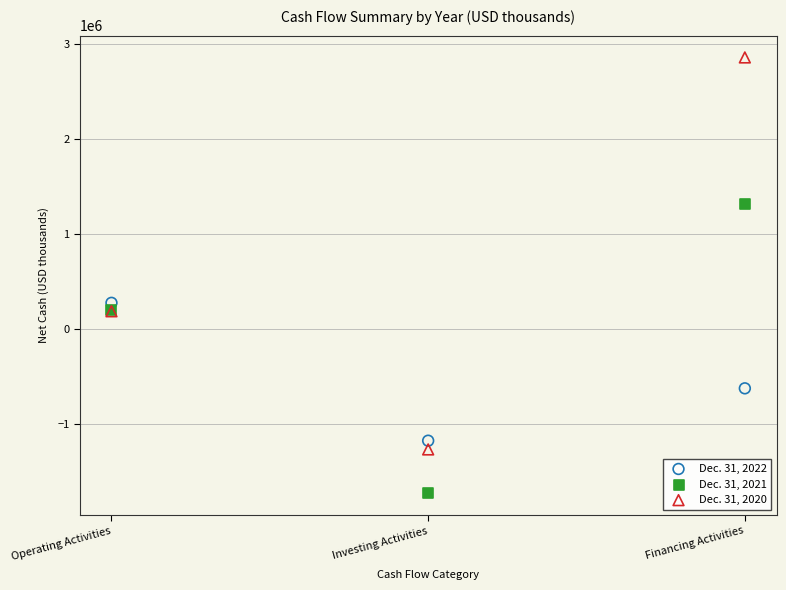

What are all the series names shown in the legend?

Dec. 31, 2022, Dec. 31, 2021, Dec. 31, 2020